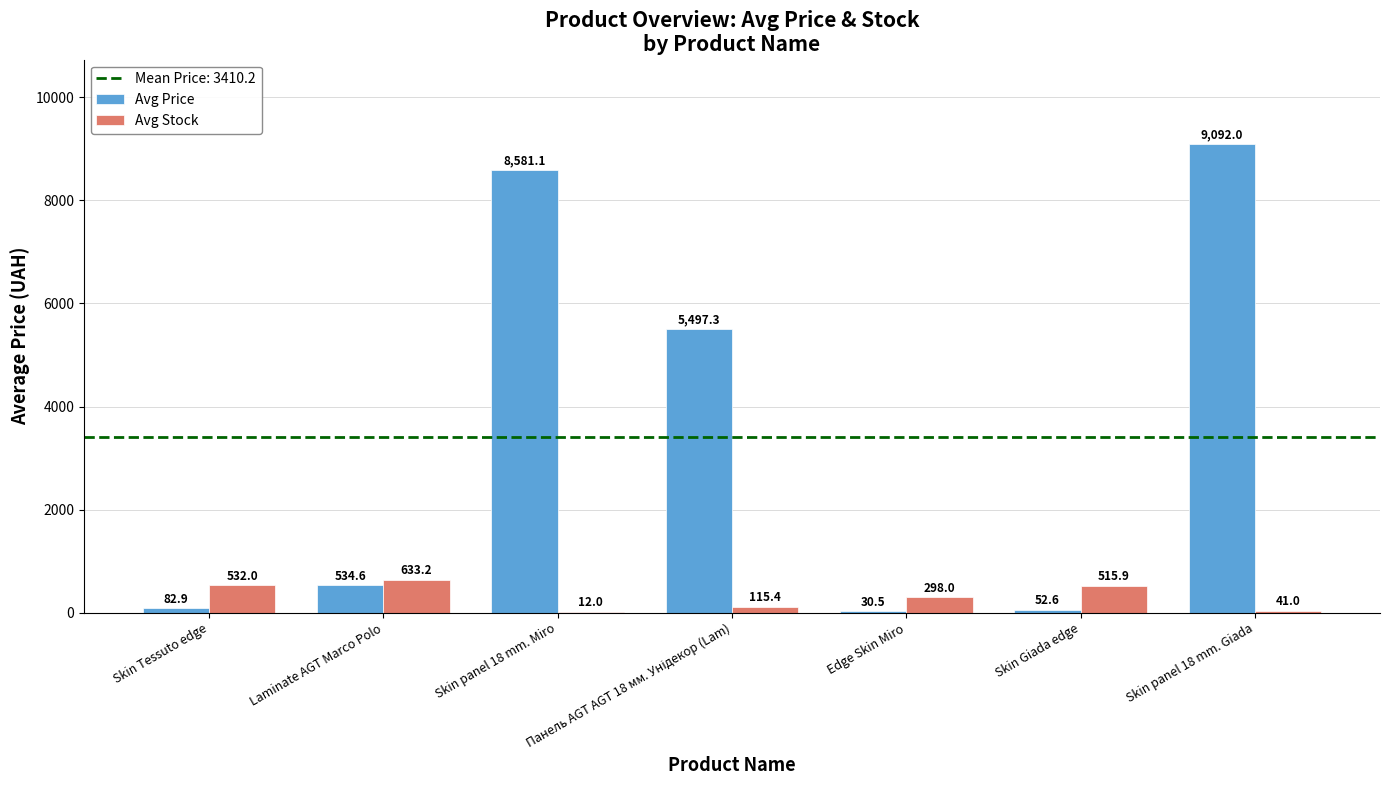

Which series changed the most between Skin Tessuto edge and Skin panel 18 mm. Miro?

Avg Price